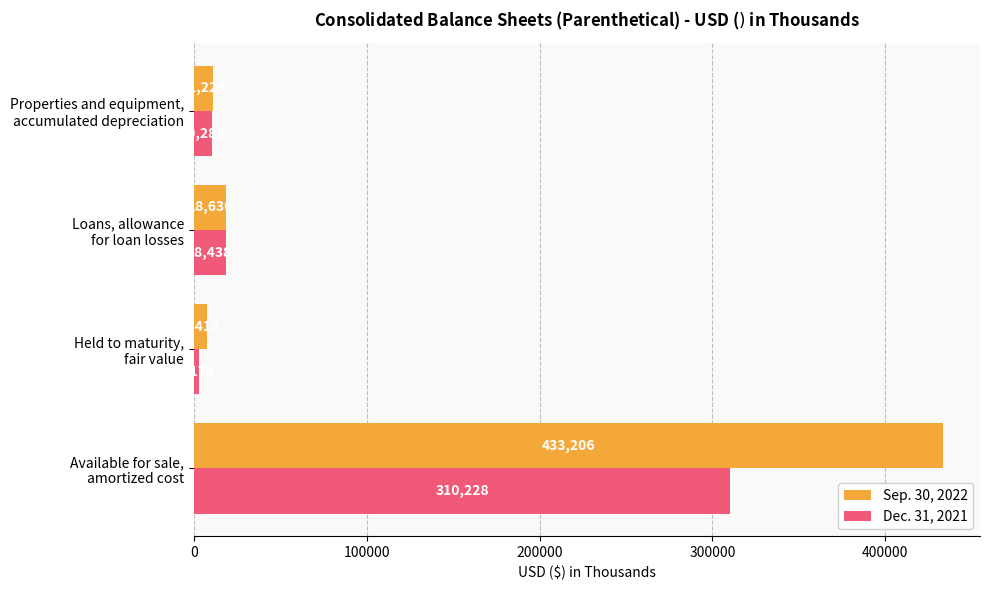

What is the maximum value for Sep. 30, 2022?

433206